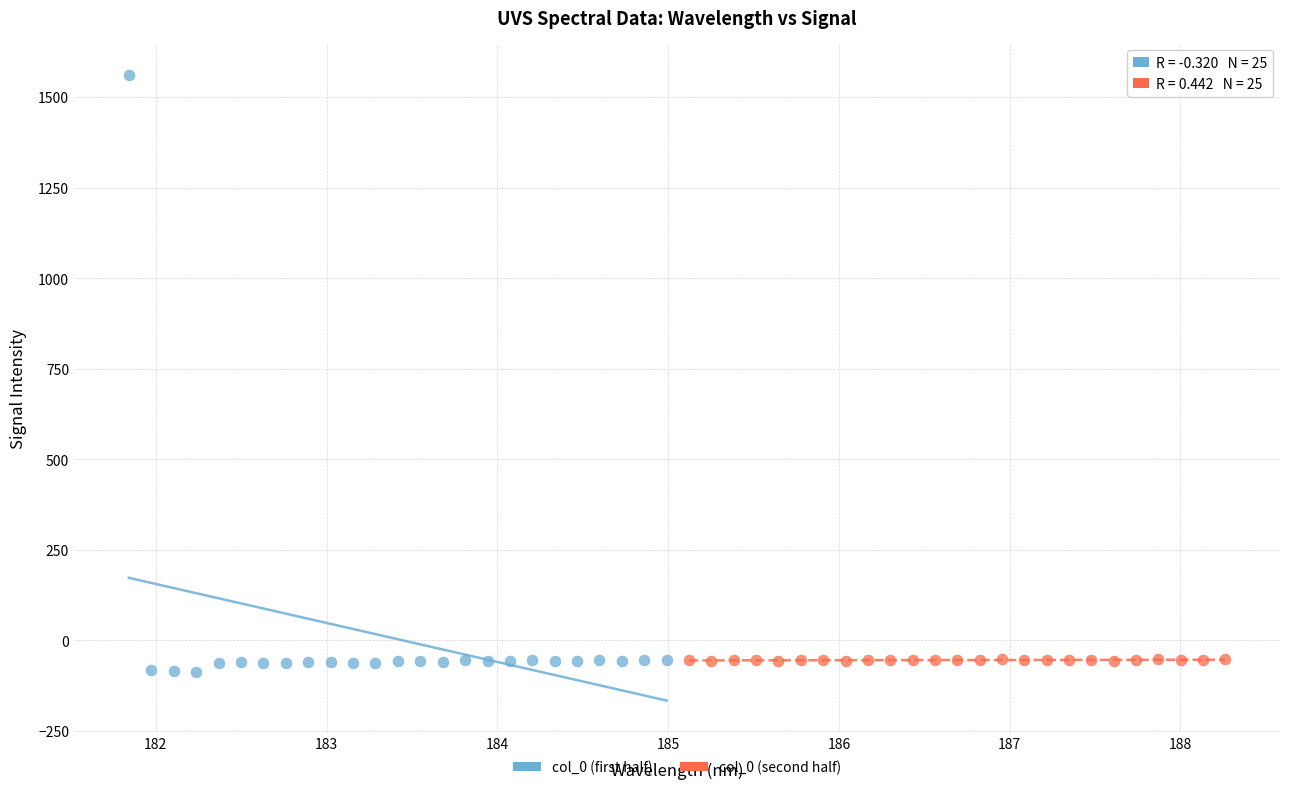

Which series contains the highest Y value?

col_0 (first half)